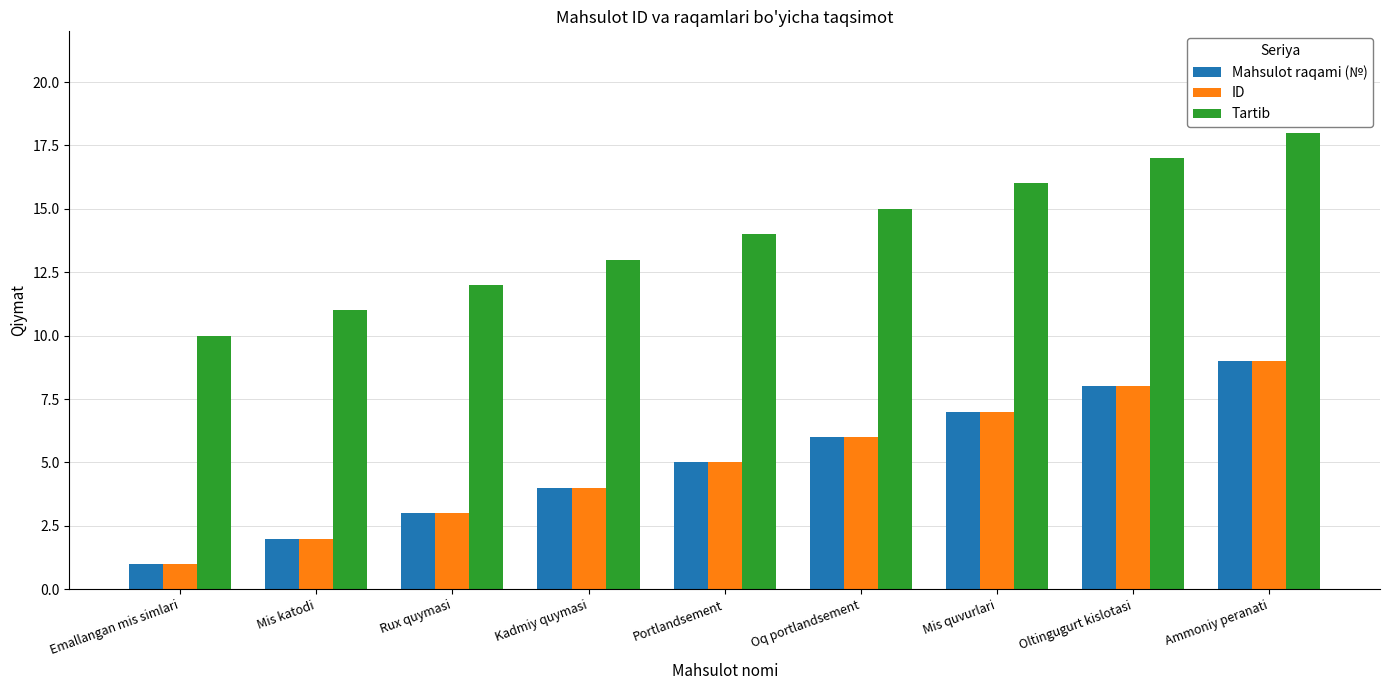

What is the difference between the highest and lowest values at Kadmiy quymasi?

9